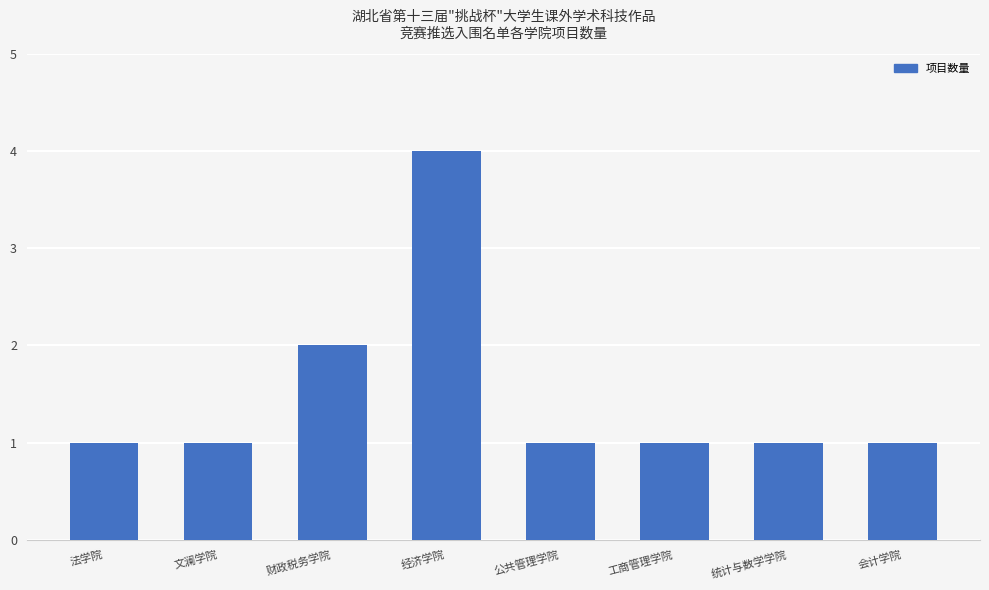

What is the ratio of the value at 公共管理学院 to the value at 统计与数学学院?

1.0